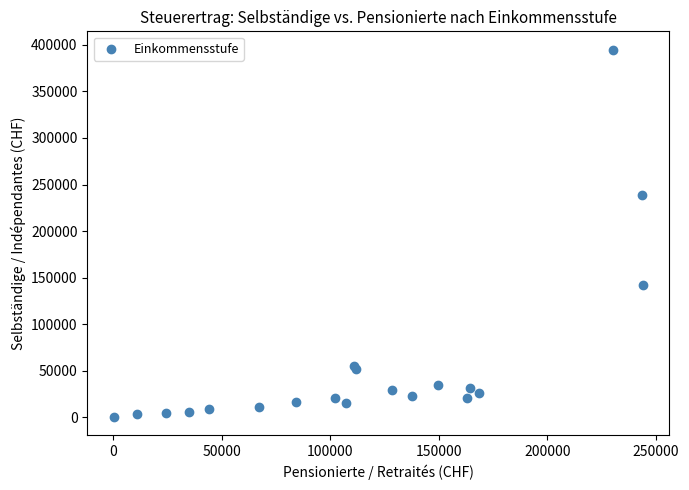

What Y value in the scatter plot is closest to 197597?

239022